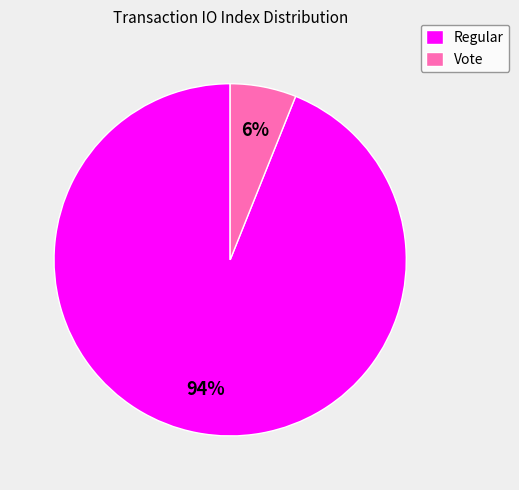

Is the sum of Regular and Vote greater than half?

Yes